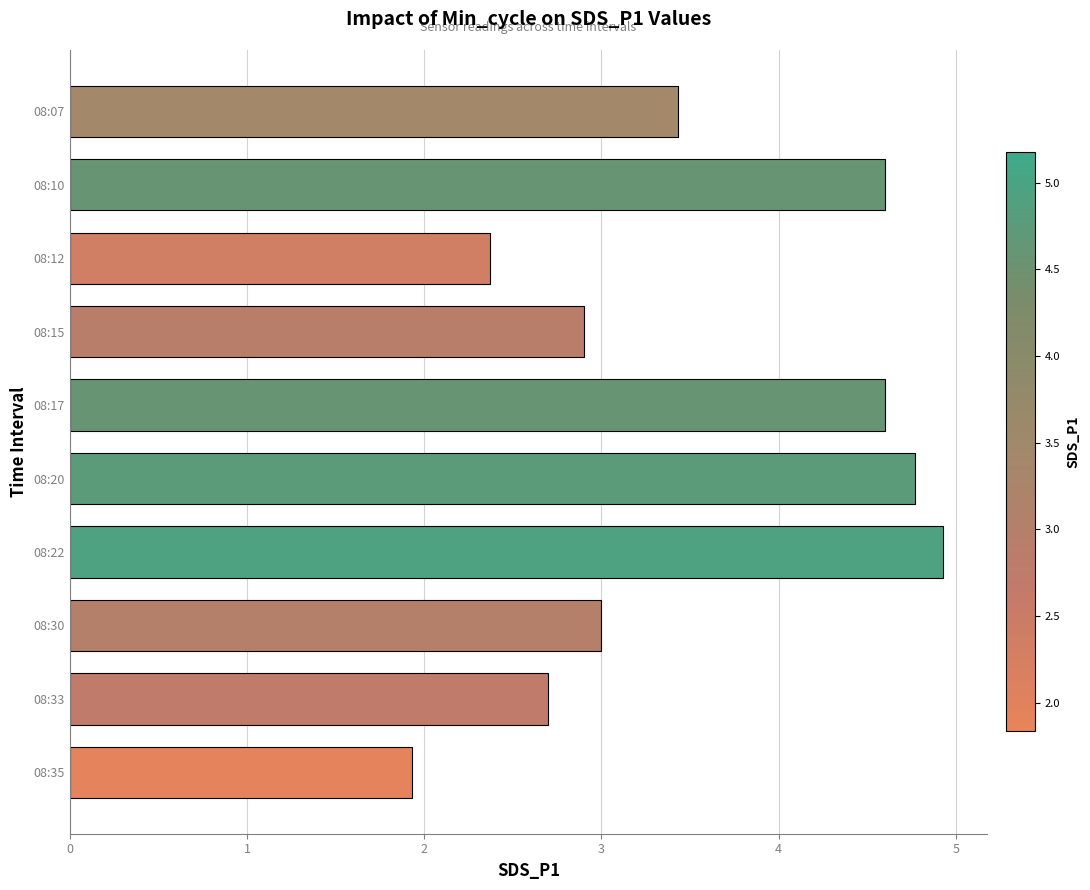

What is the value of the 7th bar from the top?

4.9